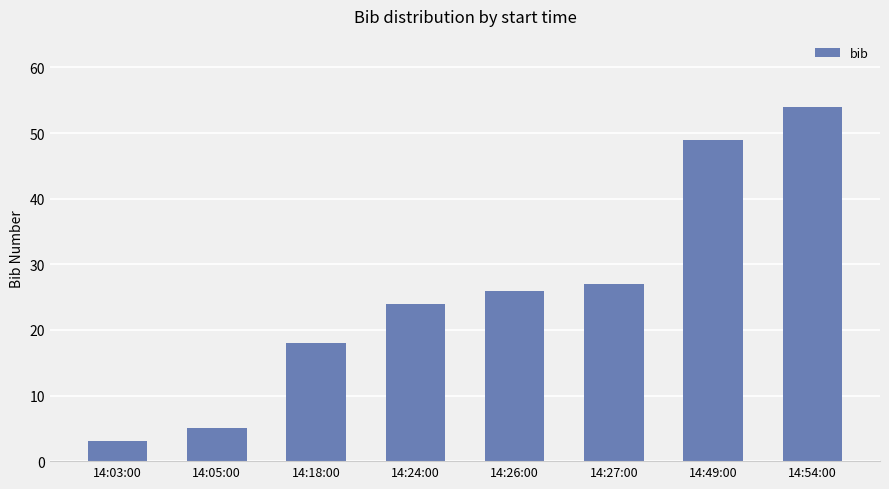

Which label corresponds to the smallest value in the chart?

14:03:00